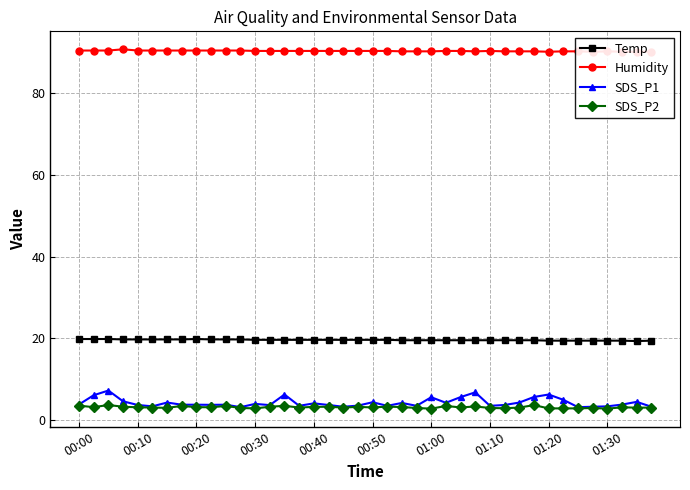

What is the maximum value for Humidity?

90.8